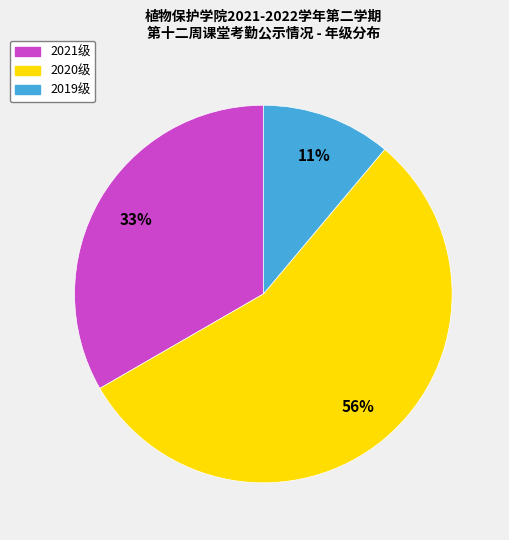

Is 2020级 the majority of the pie?

Yes